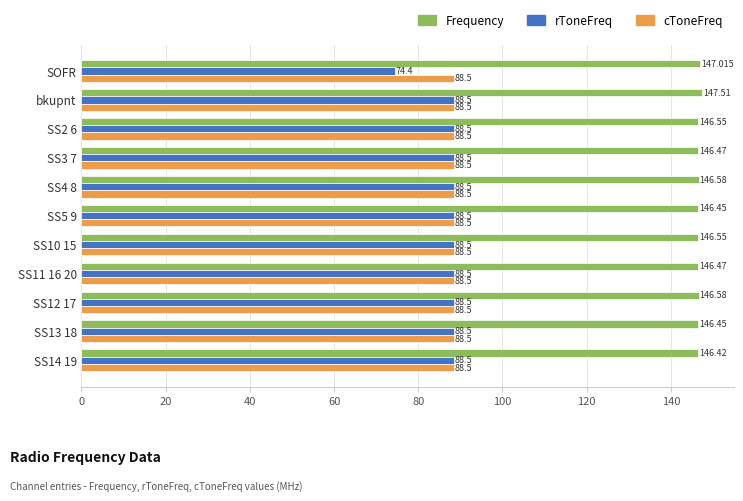

Which series has the largest range (max minus min)?

rToneFreq